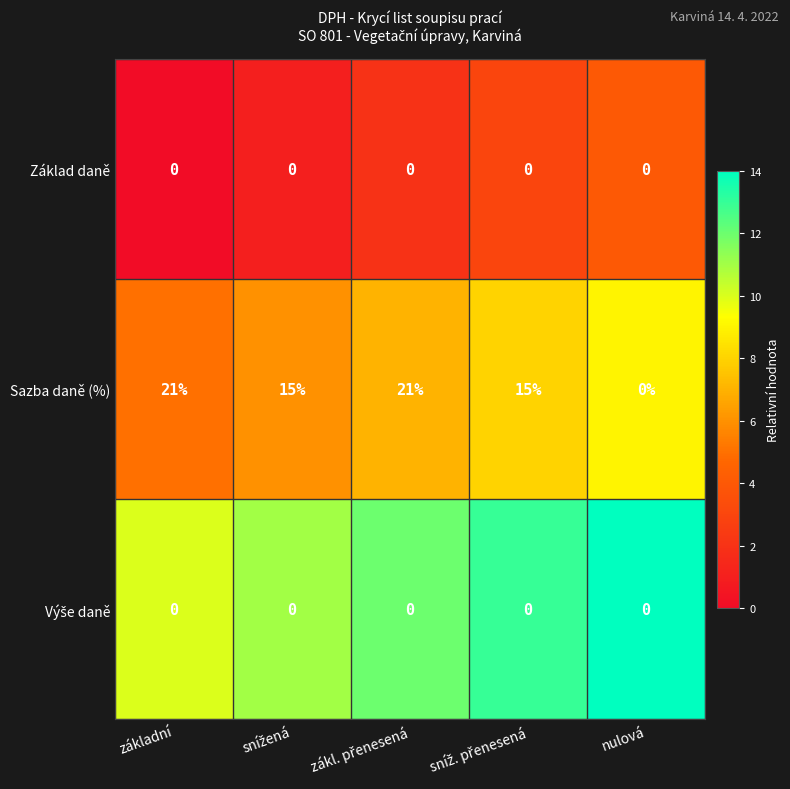

What is the spread (max minus min) of values at základní?

21